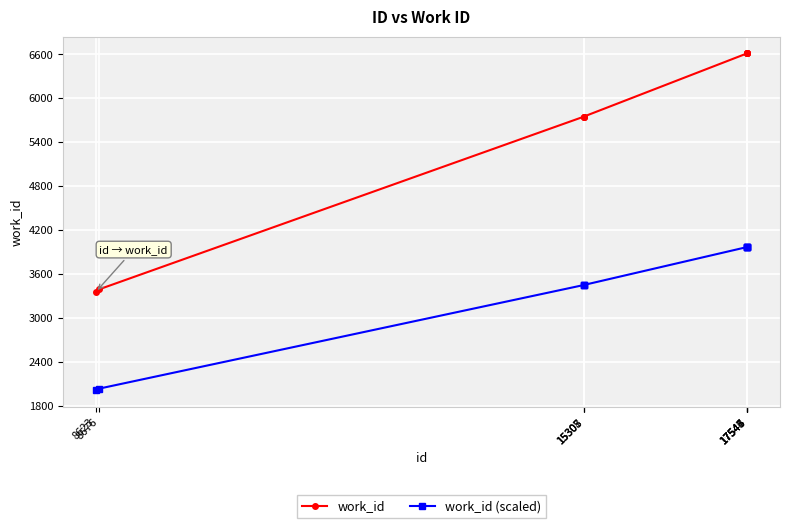

What value does the work_id series have at 15307?

5748.0